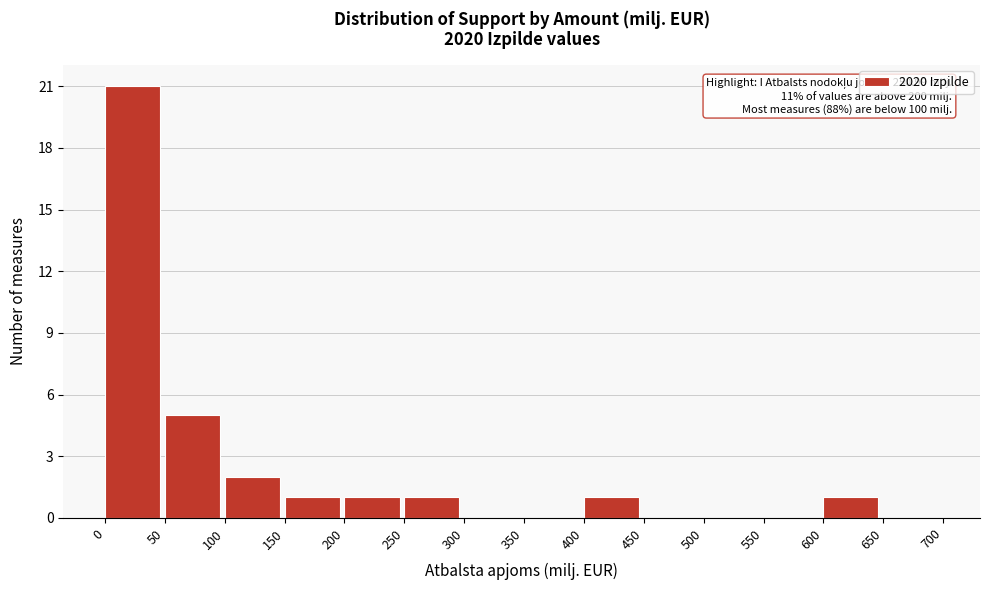

Over which range of the x-axis is the bar tallest?

0 to 50